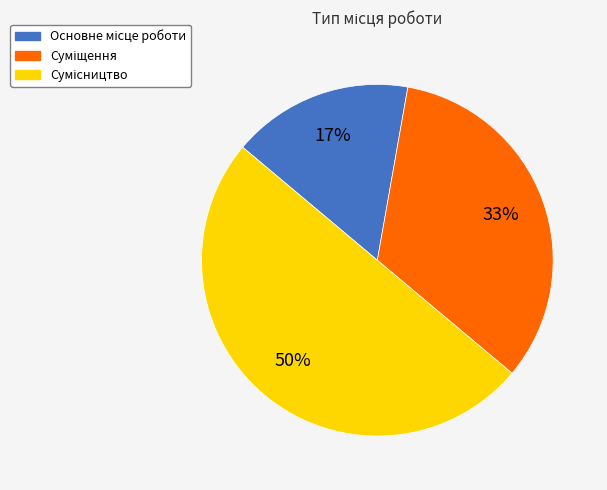

To the nearest percent, what is the difference between the largest and smallest slice percentages?

33%